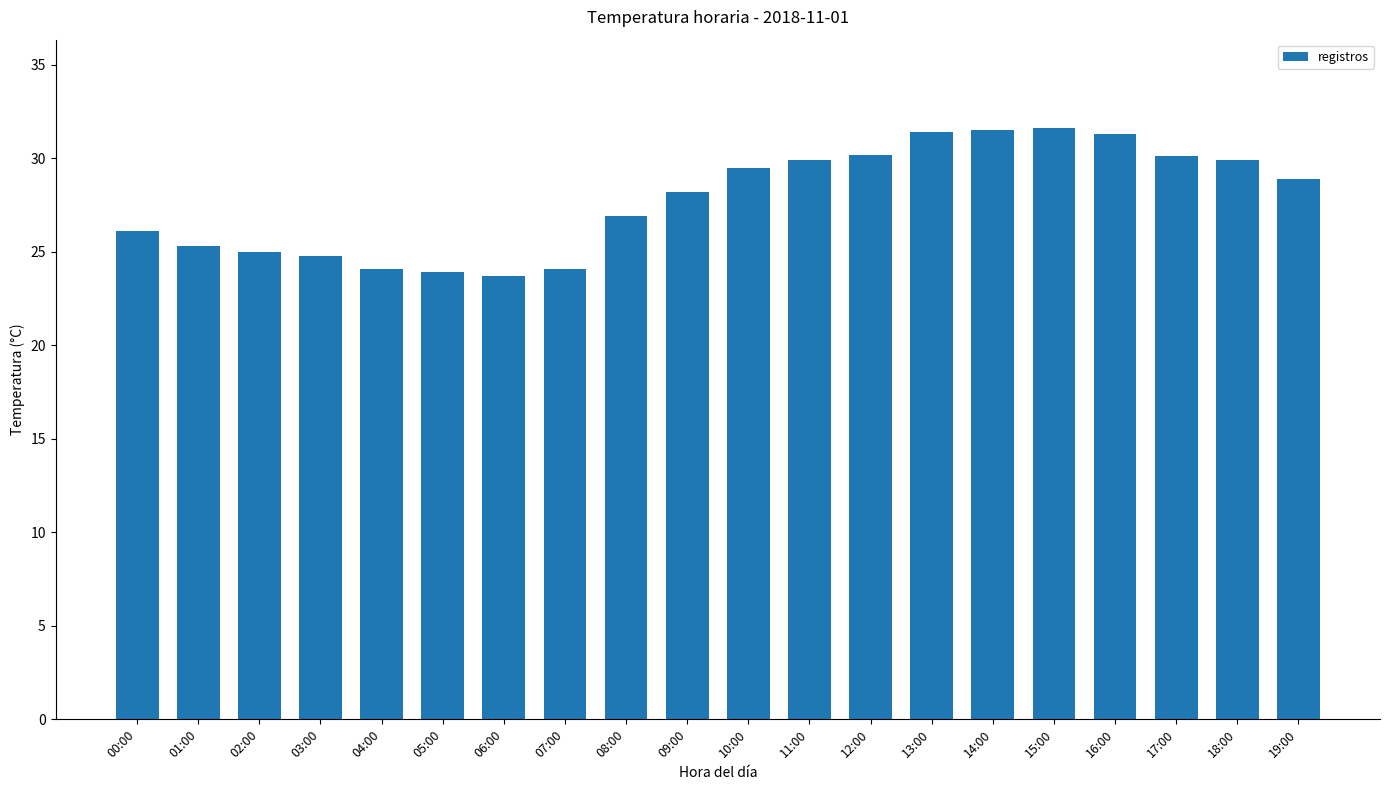

What is the ratio of the value at 06:00 to the value at 07:00?

1.0